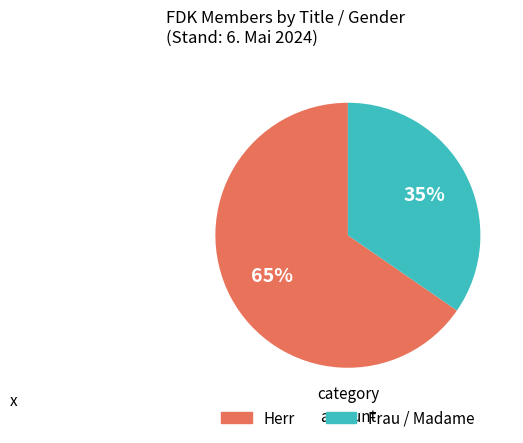

Which has a higher value, Frau / Madame or Herr?

Herr